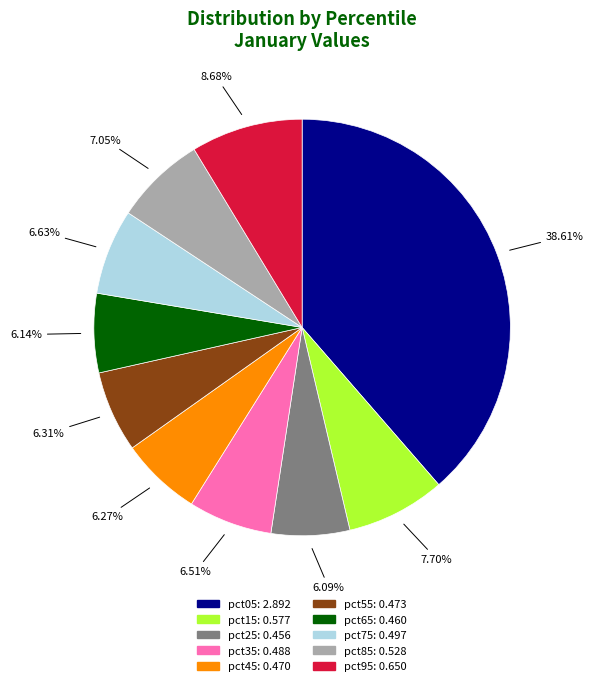

To the nearest percent, what portion does pct95 represent?

9%